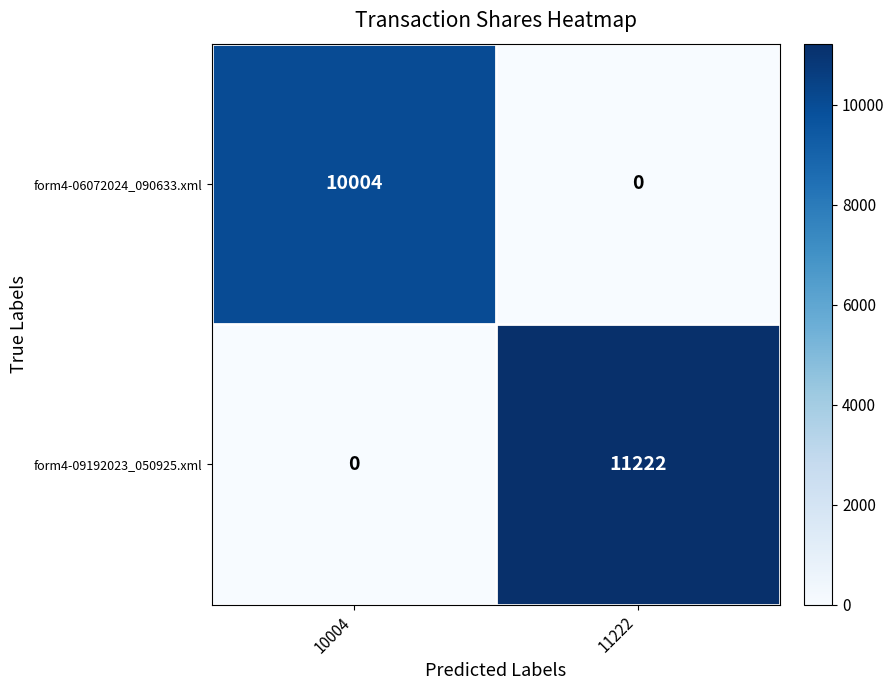

Rank the series by their maximum value, from highest to lowest.

form4-09192023_050925.xml, form4-06072024_090633.xml